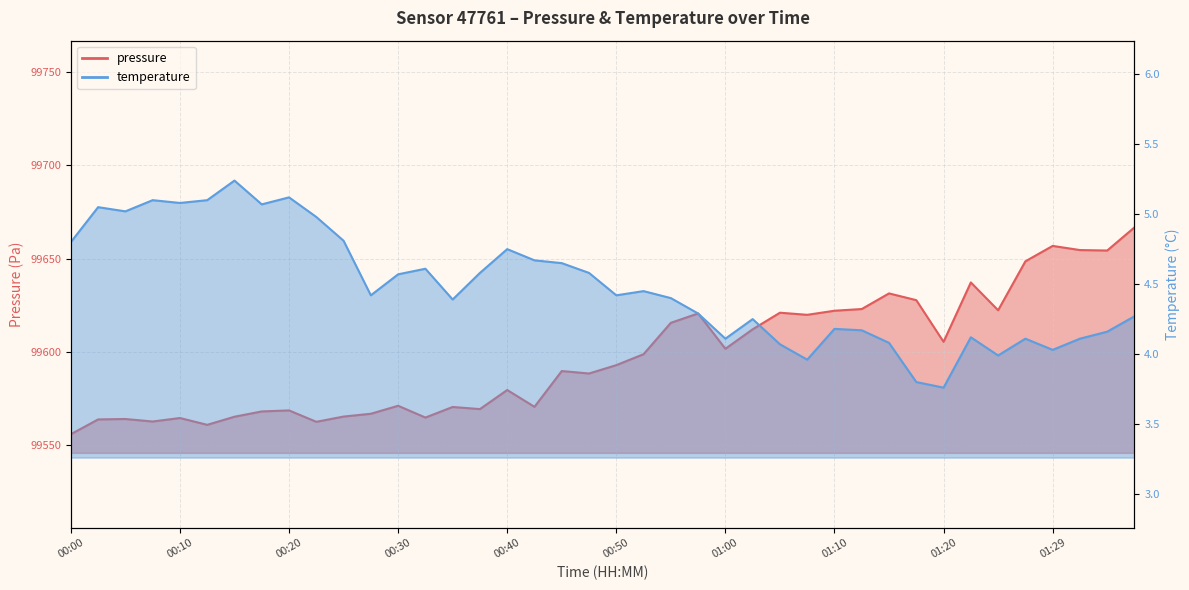

Rank the series at 00:00 from highest to lowest value.

pressure, temperature